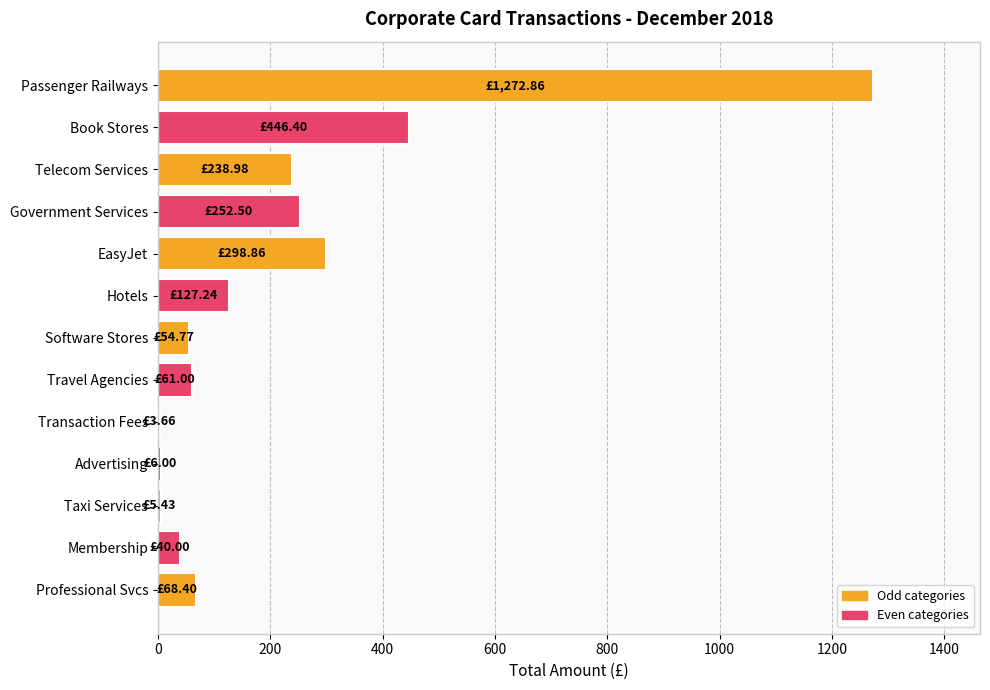

What is the greatest value displayed?

1272.9